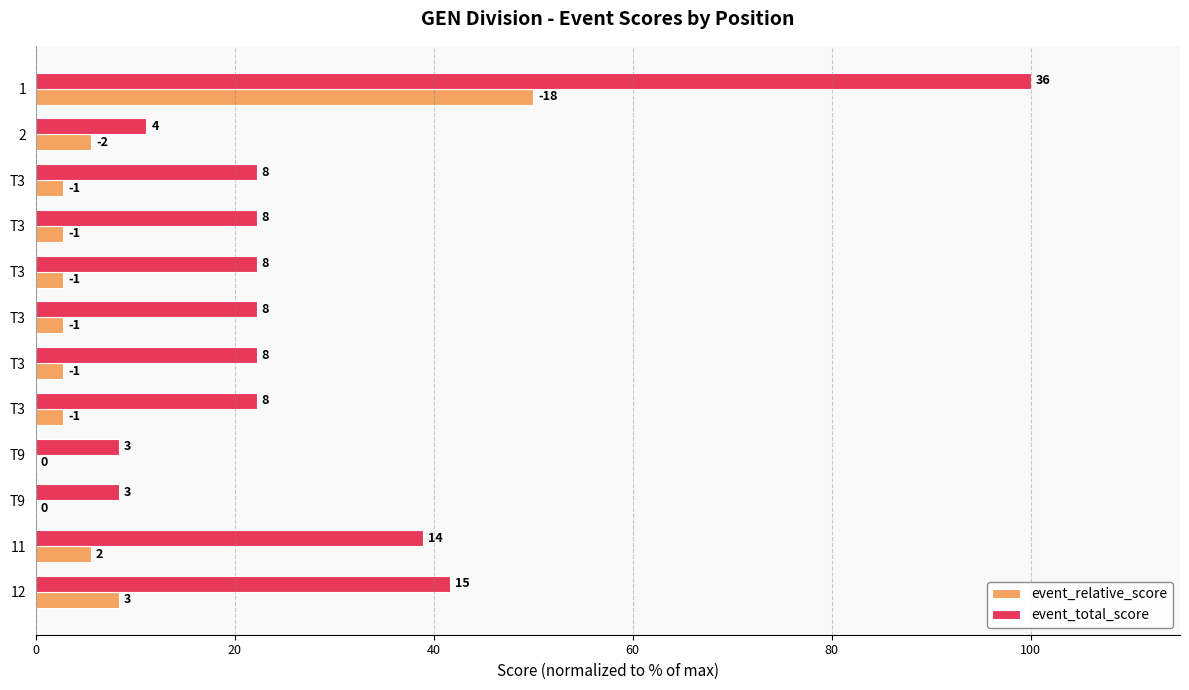

What are all the series names shown in the legend?

event_relative_score, event_total_score